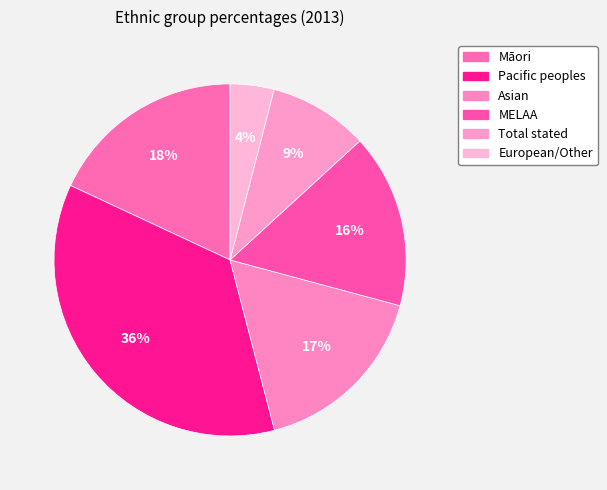

Combined, do Total stated and European/Other account for over 50%?

No